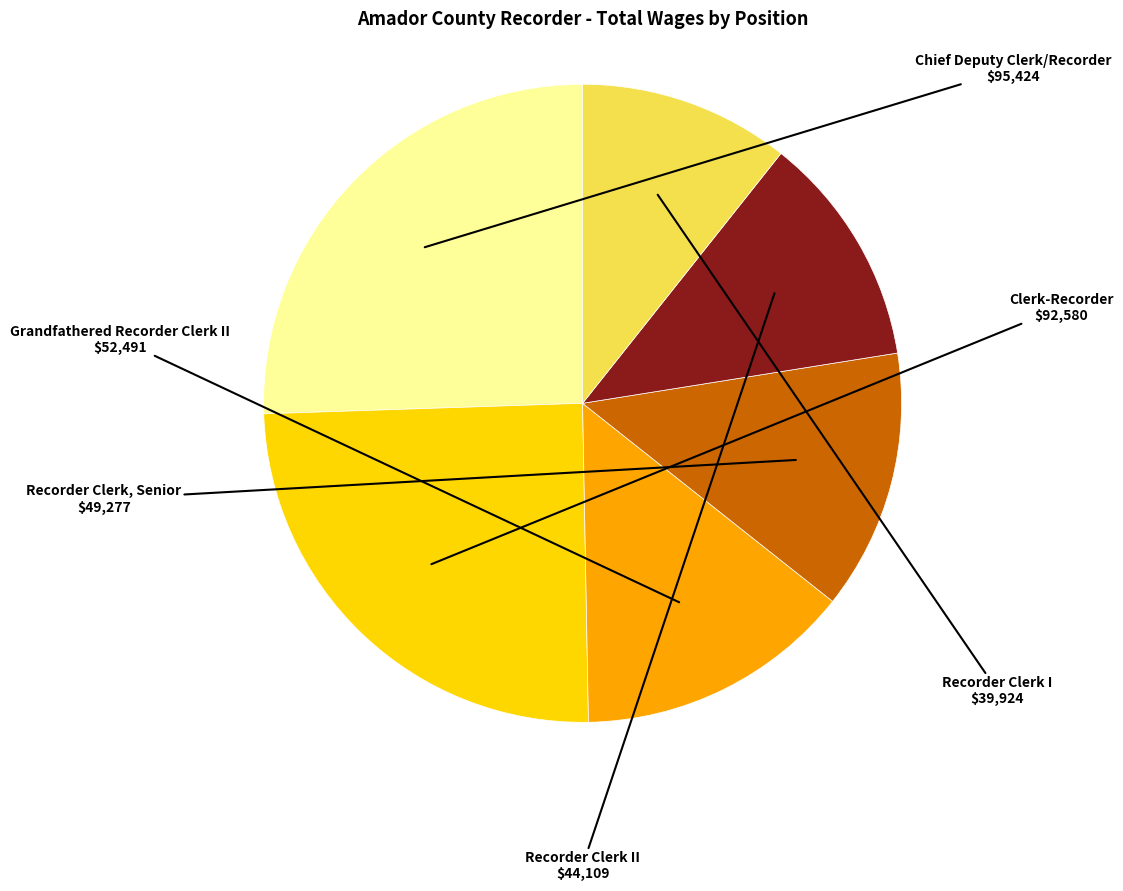

What is the ratio of the value at Recorder Clerk I to the value at Grandfathered Recorder Clerk II?

0.8